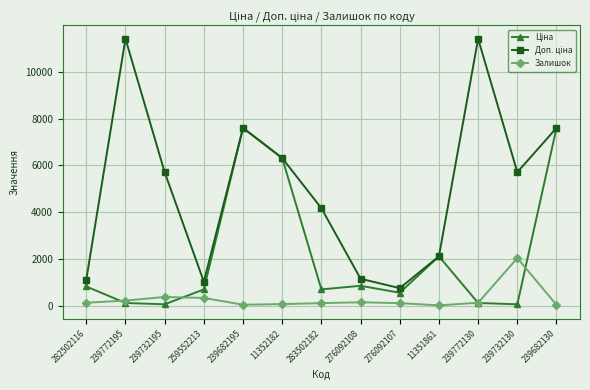

What is the maximum value shown in the chart?

11410.0